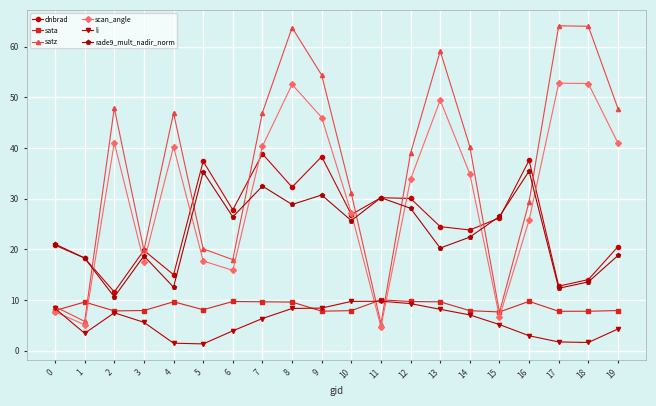

At which label does satz first exceed 40?

2